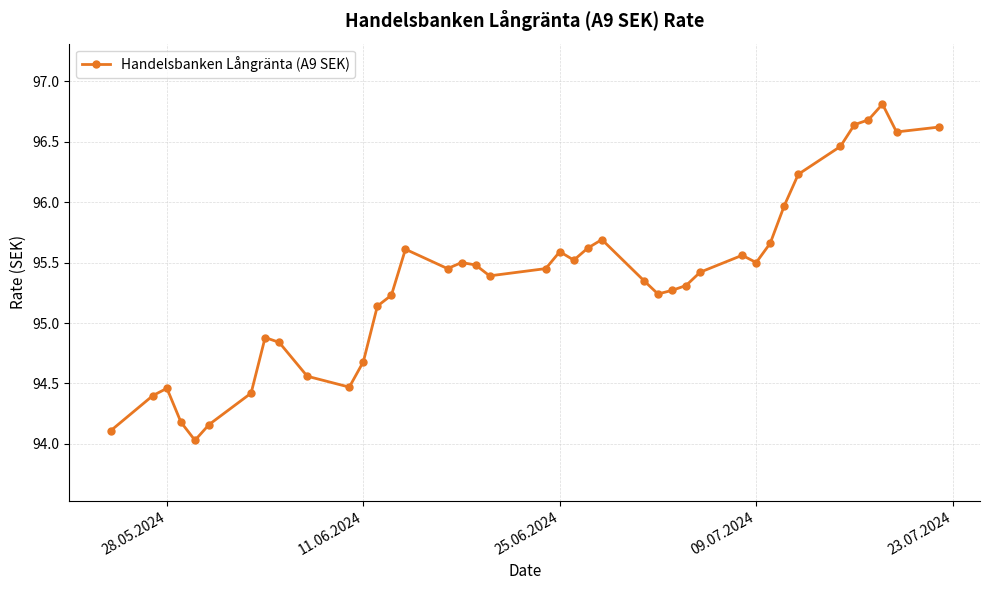

What is the minimum value shown in the chart?

94.0